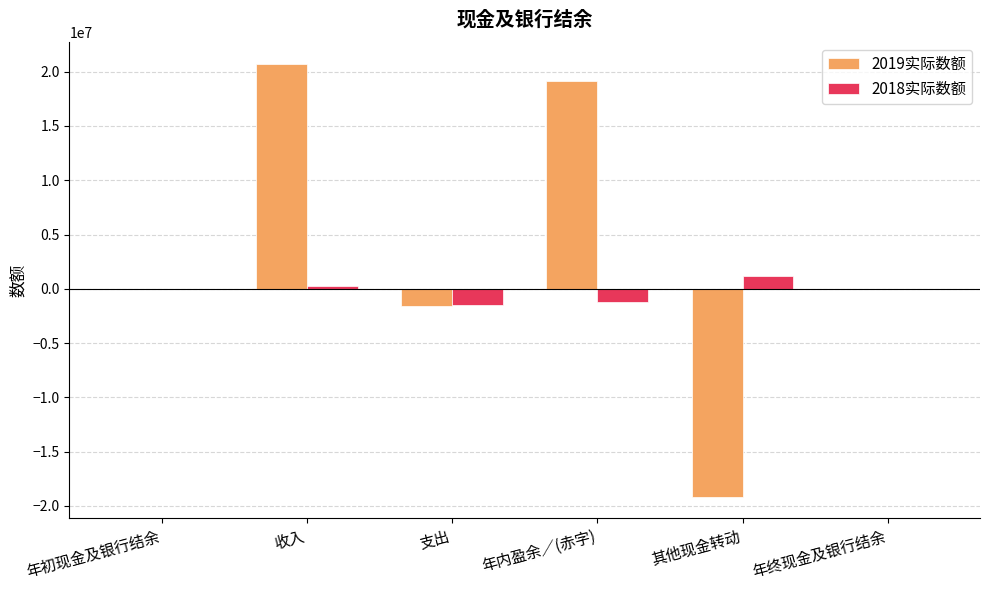

What value does the 2018实际数额 series have at 年内盈余／(赤字), to the nearest 100?

-1195100